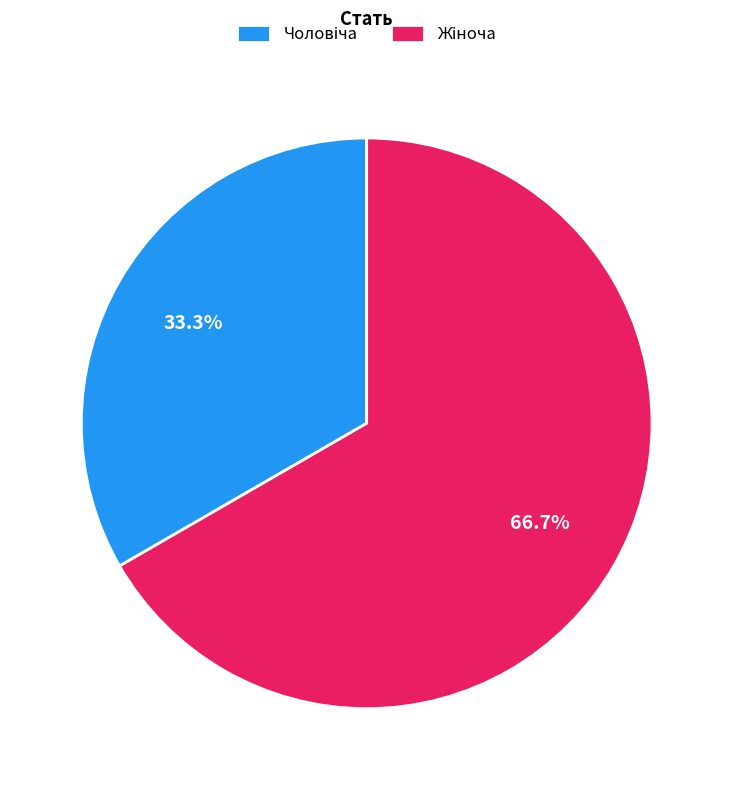

Count the number of slices in the pie.

2